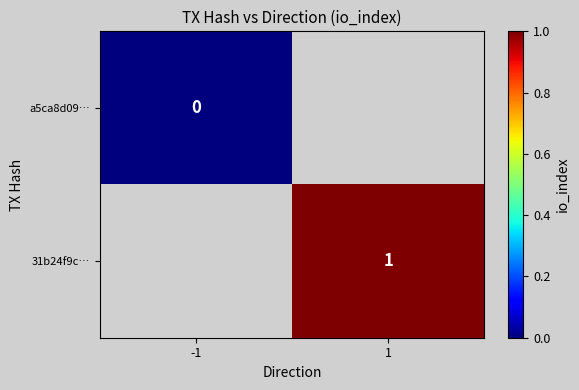

The value of 31b24f9c… at 1 is 1. True or false?

True